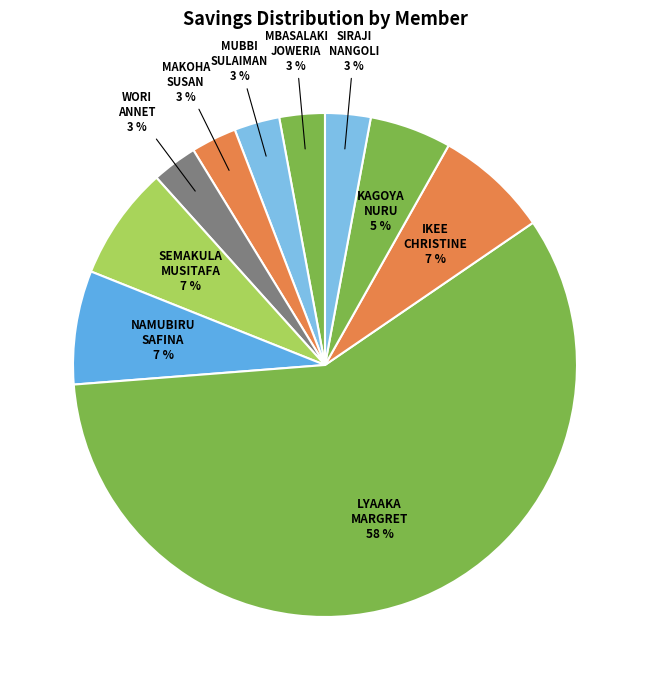

Count the number of slices in the pie.

10